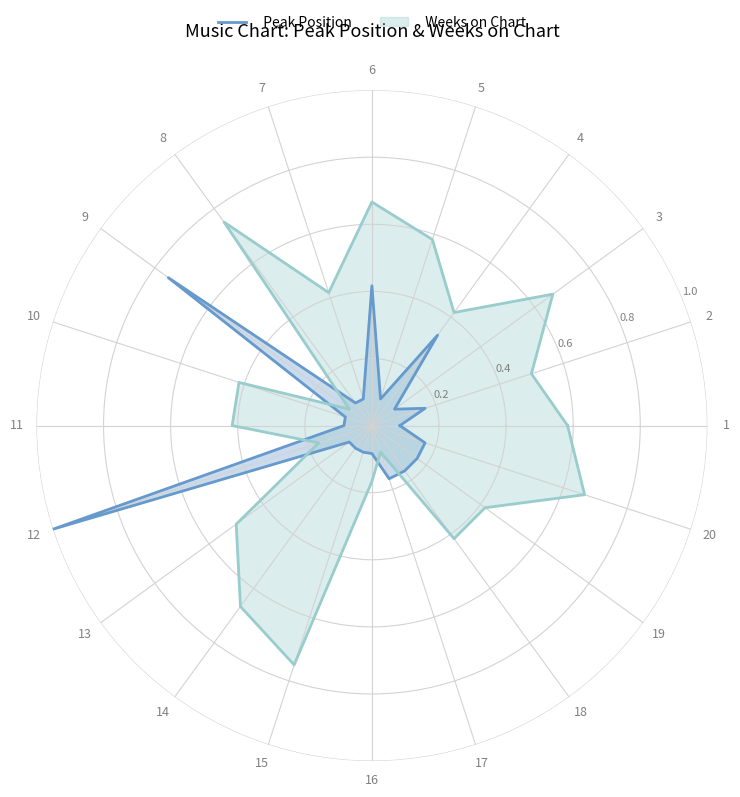

Is it true that Peak Position equals 0.3 at 18?

False